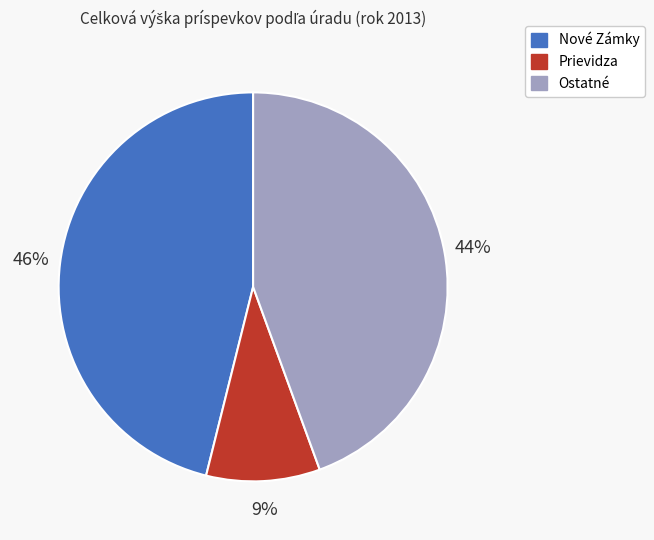

Which has a higher value, Ostatné or Prievidza?

Ostatné